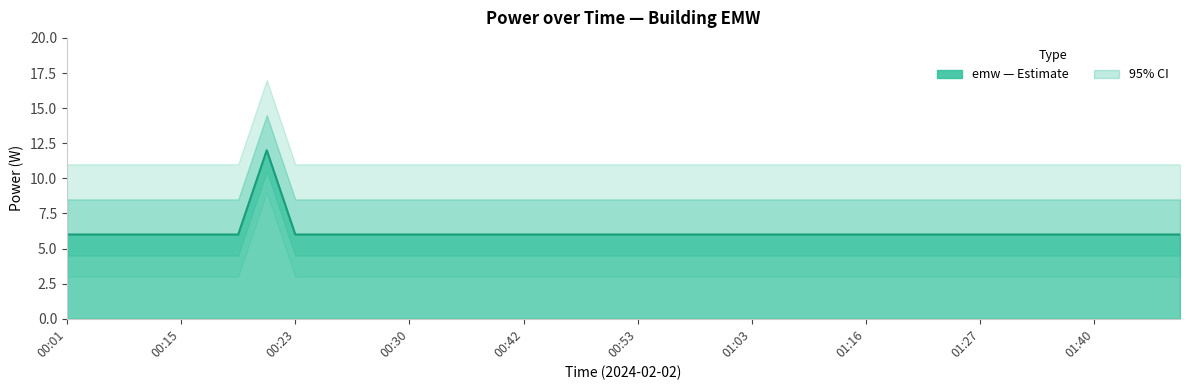

What is the maximum value shown in the chart?

12